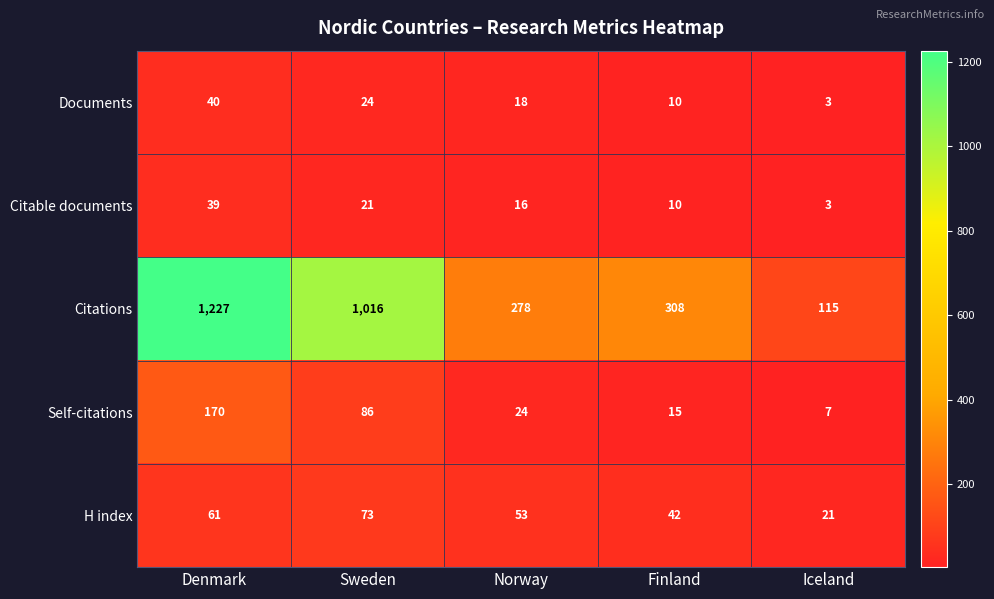

At how many categories does at least one series exceed 452?

2